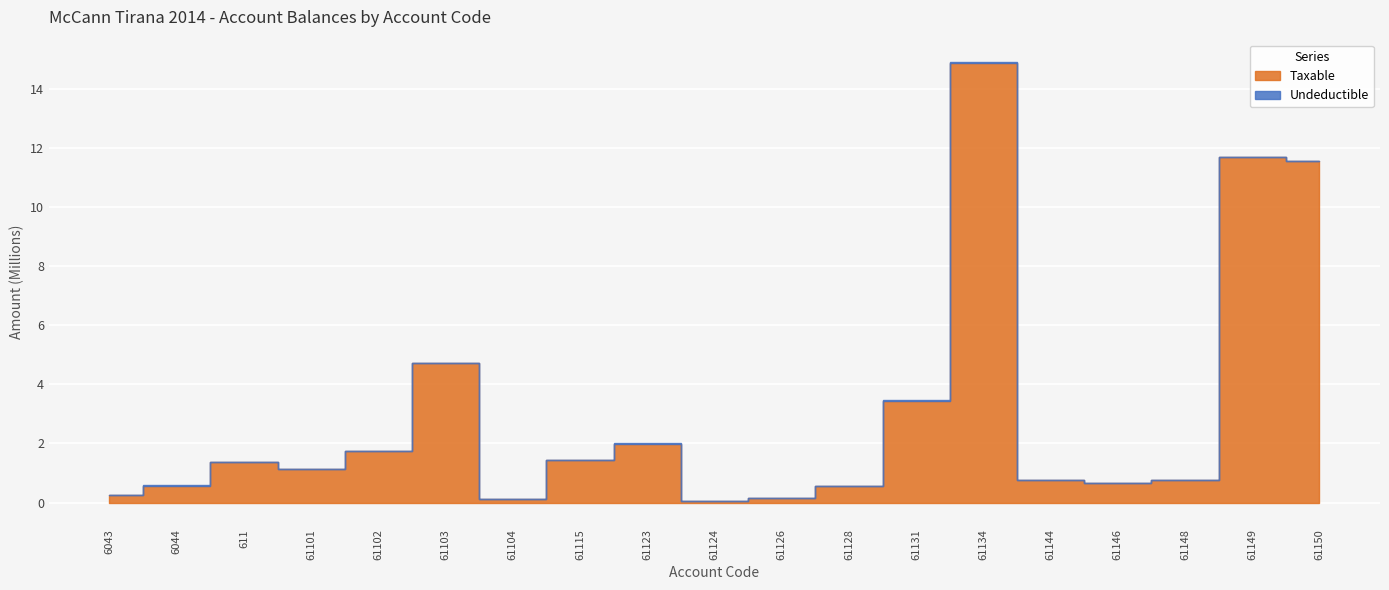

What is the label of the 17th point from the right?

611